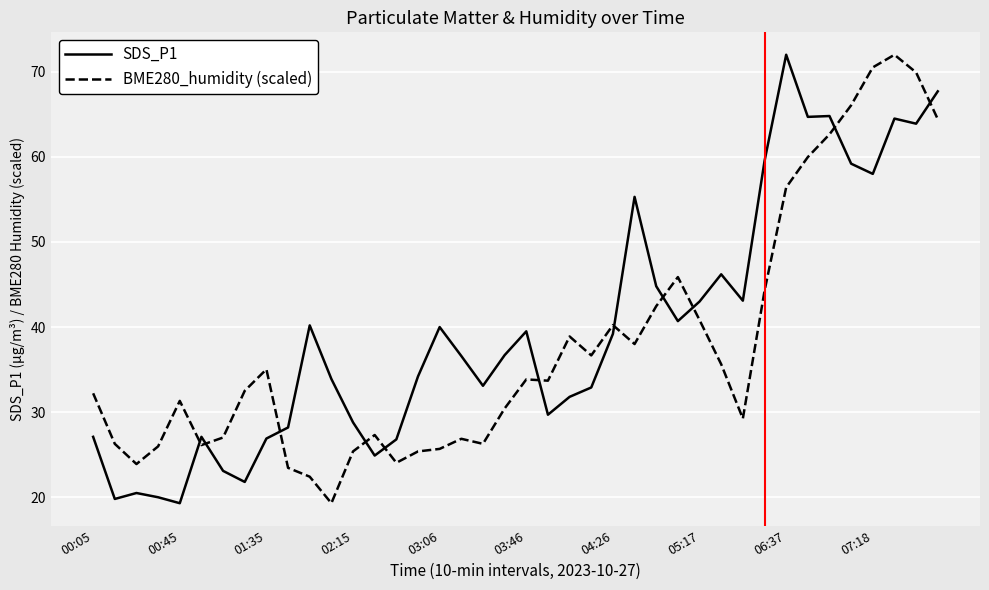

What is the minimum value shown in the chart?

19.3